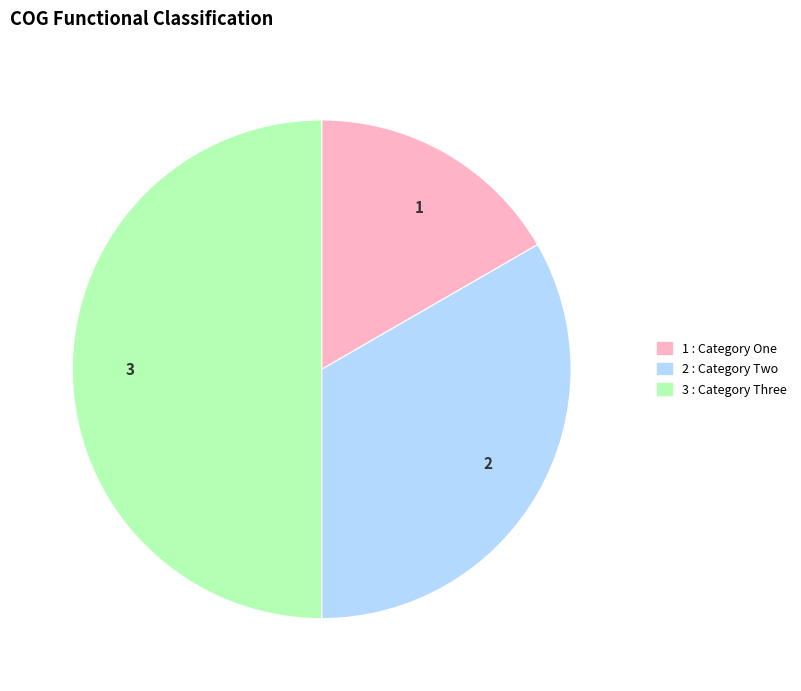

Which category has the biggest portion of the pie?

3